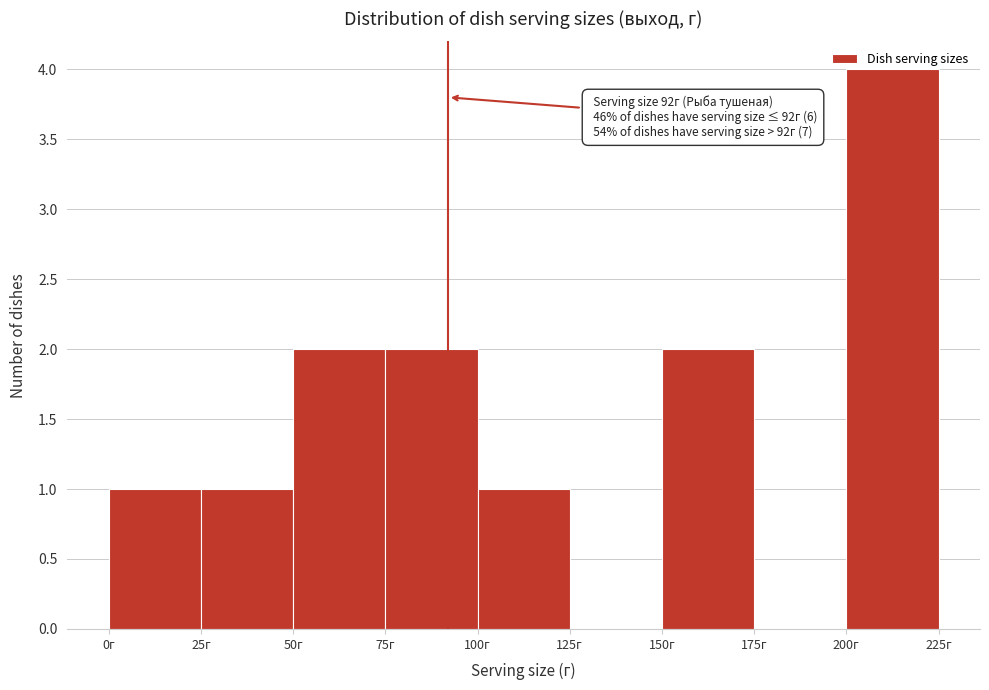

Which range on the x-axis has the tallest bar?

200 to 225